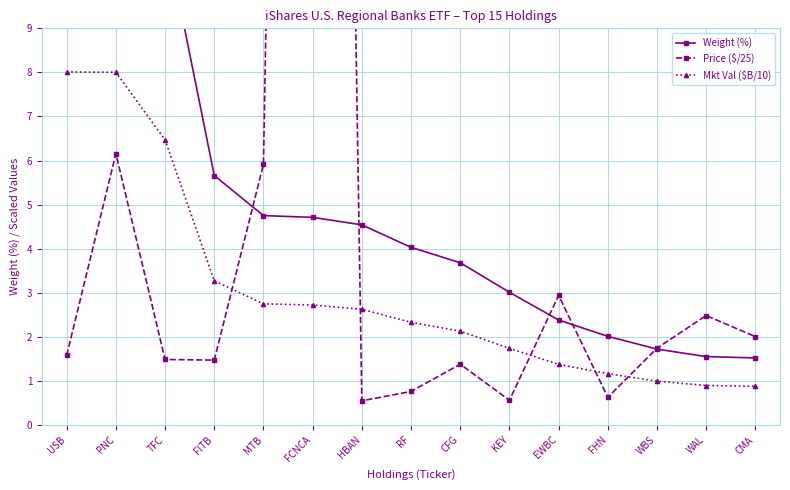

The value of Mkt Val ($B/10) at FCNCA is 2.7. True or false?

True